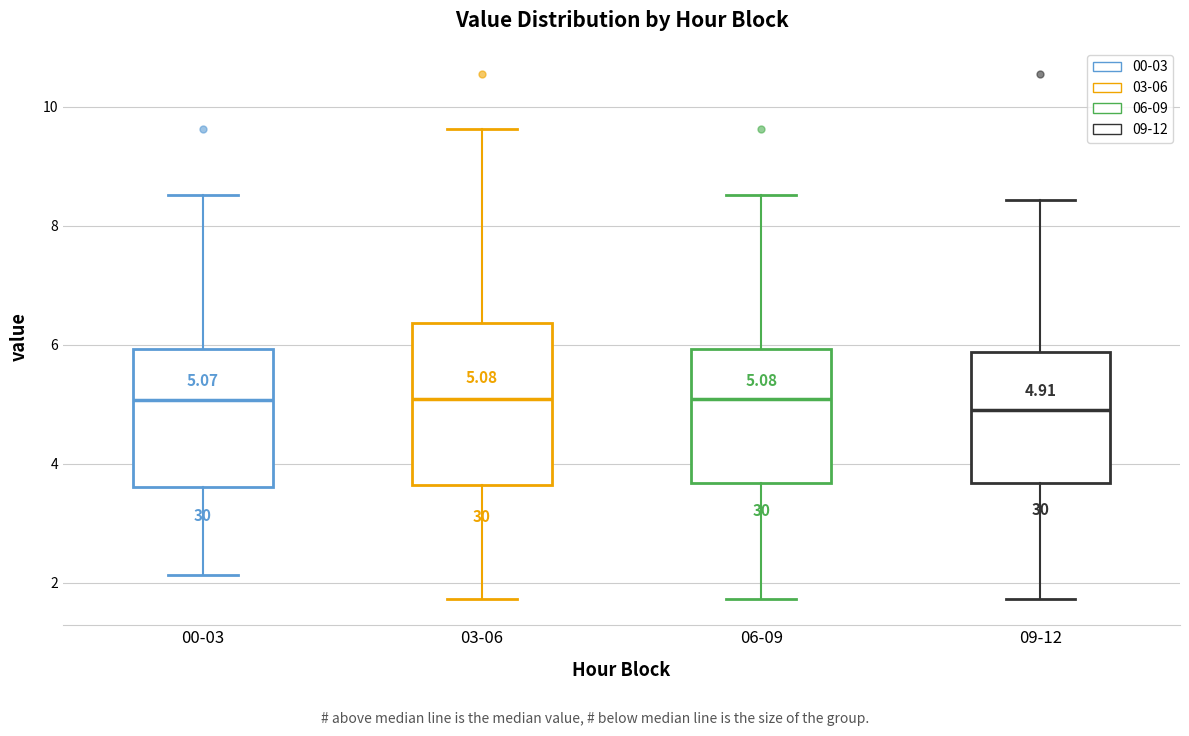

Which box is the tallest, from its lower edge to its upper edge?

03-06